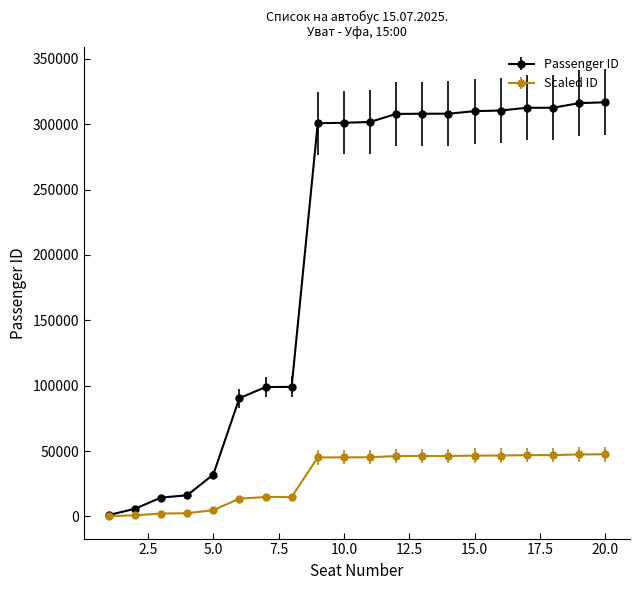

What is the greatest value displayed?

316811.0